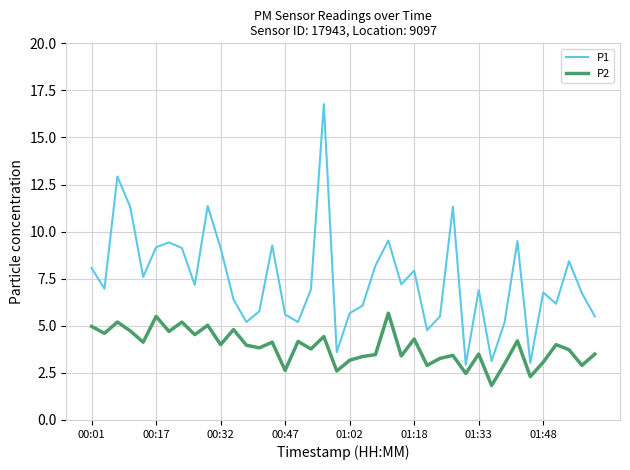

Which series has the widest spread of values?

P1